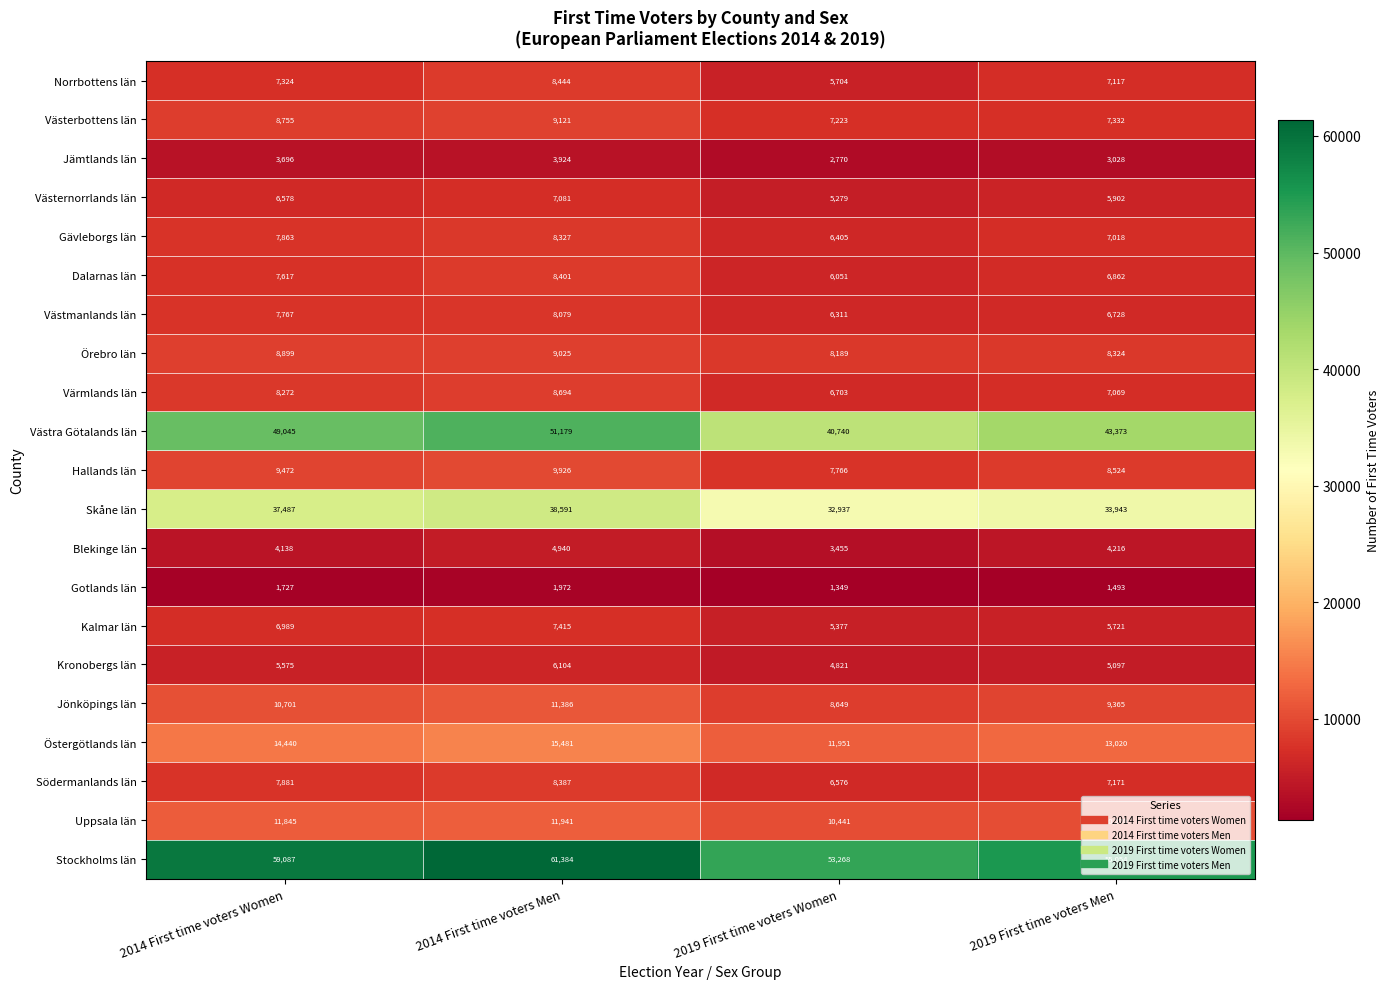

True or false: Södermanlands län has a value of 7881 at 2014 First time voters Women.

True